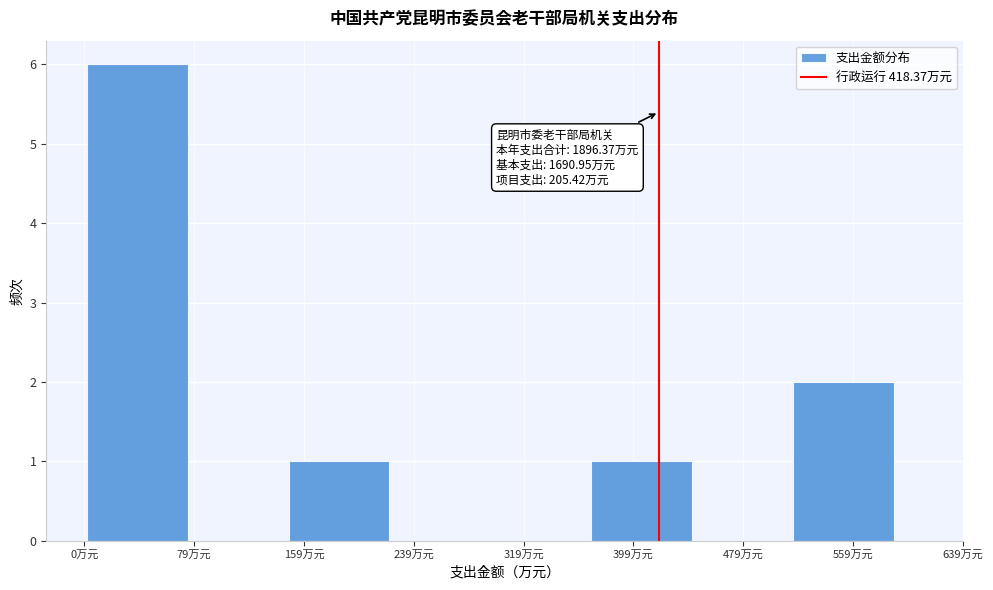

Over which range of the x-axis is the bar tallest?

0 to 80